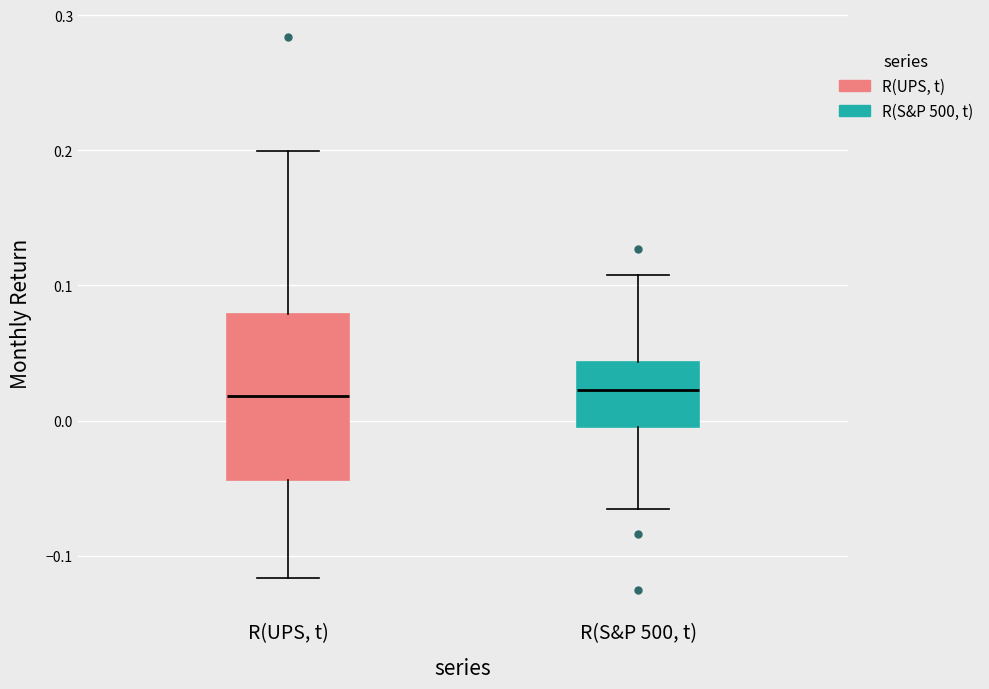

Reading left to right, read every box against the y-axis: the position of its median line, the range the box covers, and the ends of its whiskers. The values are not printed on the chart, so give them approximately, as read against the axis.

R(UPS, t): median 0.02, box -0.04 to 0.08, whiskers -0.12 to 0.20
R(S&P 500, t): median 0.02, box 0.00 to 0.04, whiskers -0.07 to 0.11